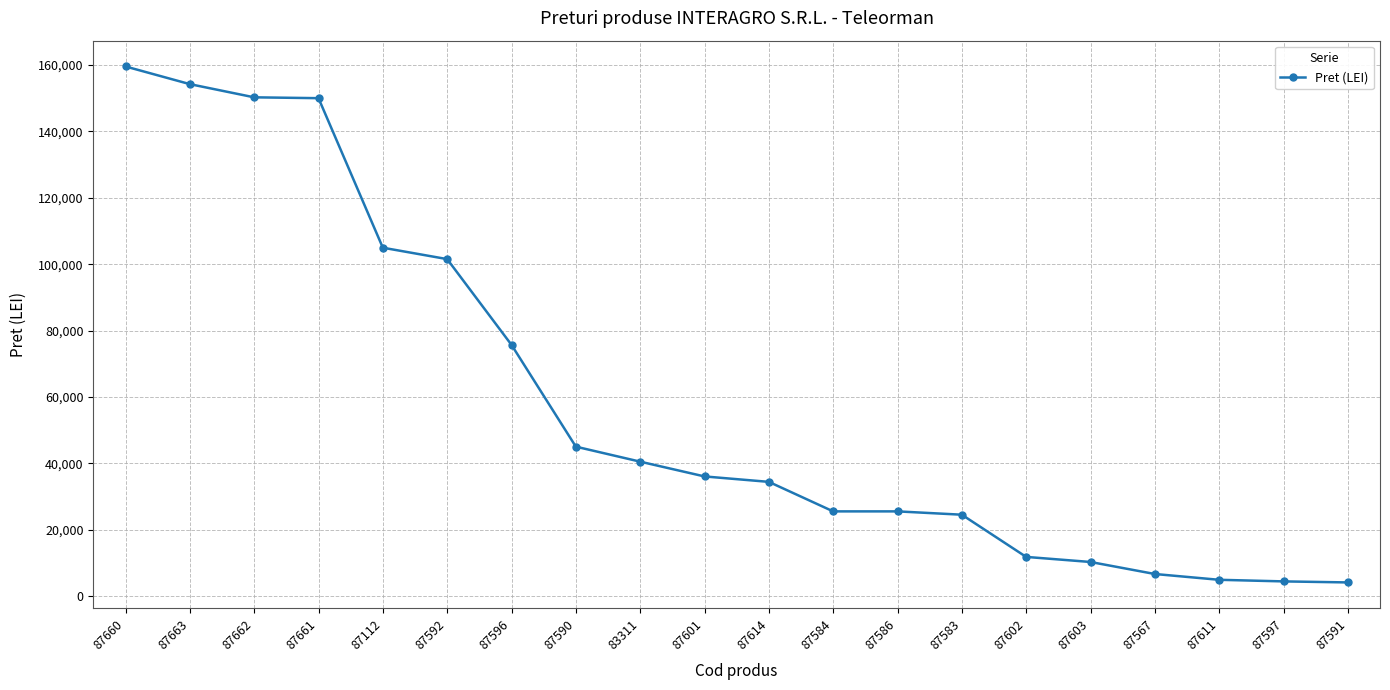

What is the difference between the maximum and minimum values?

155406